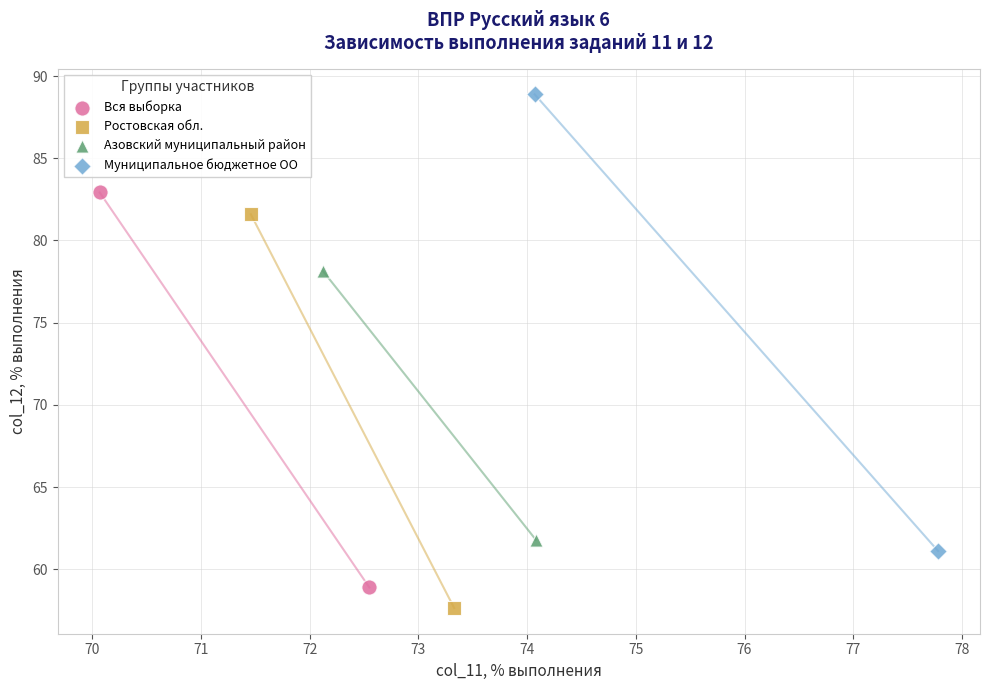

Which series reaches the minimum Y coordinate?

Ростовская обл.